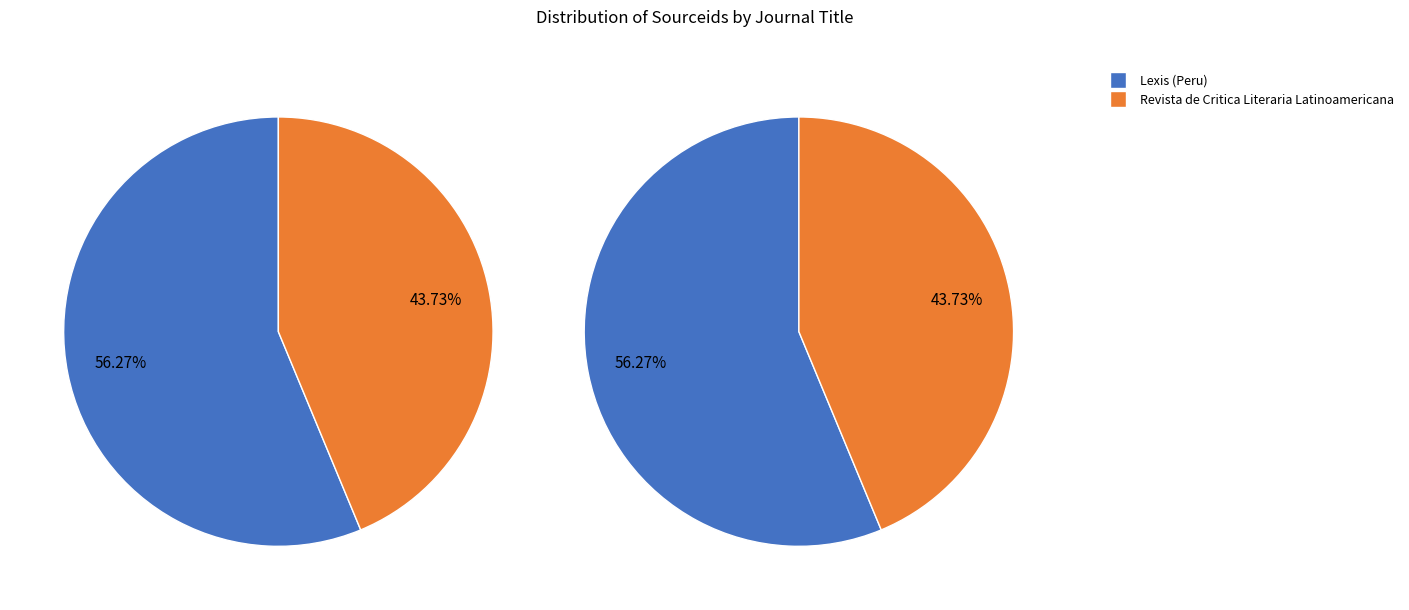

Combined, what portion of the pie is Lexis (Peru) and Revista de Critica Literaria Latinoamericana?

100.0%